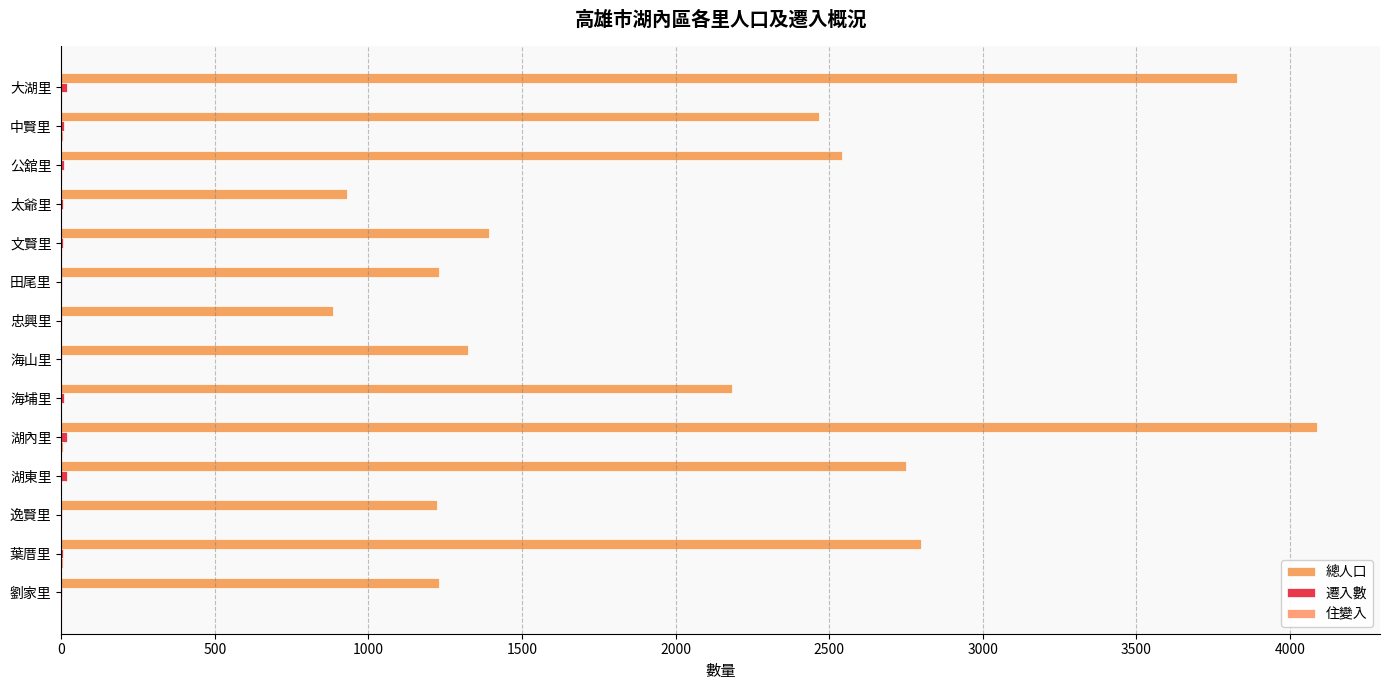

Which series has the widest spread of values?

總人口